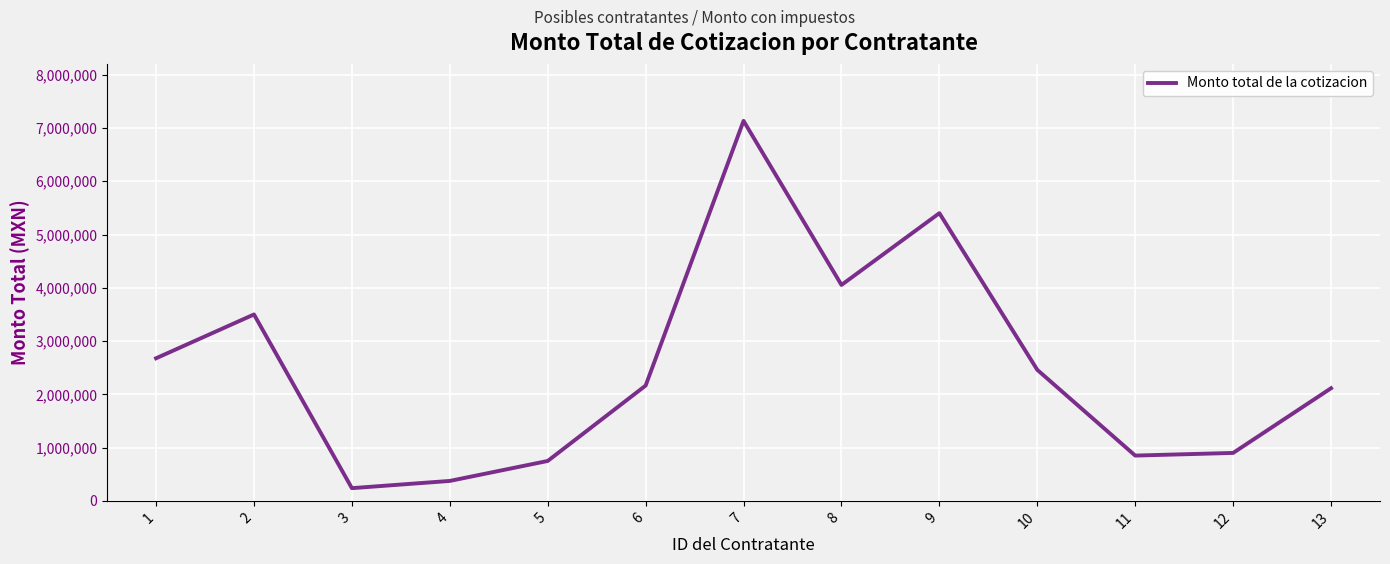

Reading left to right, transcribe all the data shown in this chart.

2676855.2	3499318.8	238507.9	374225.3	749120.7	2164434.8	7133140.9	4053268.7	5400647.8	2459614.3	850000.0	900000.0	2113959.5